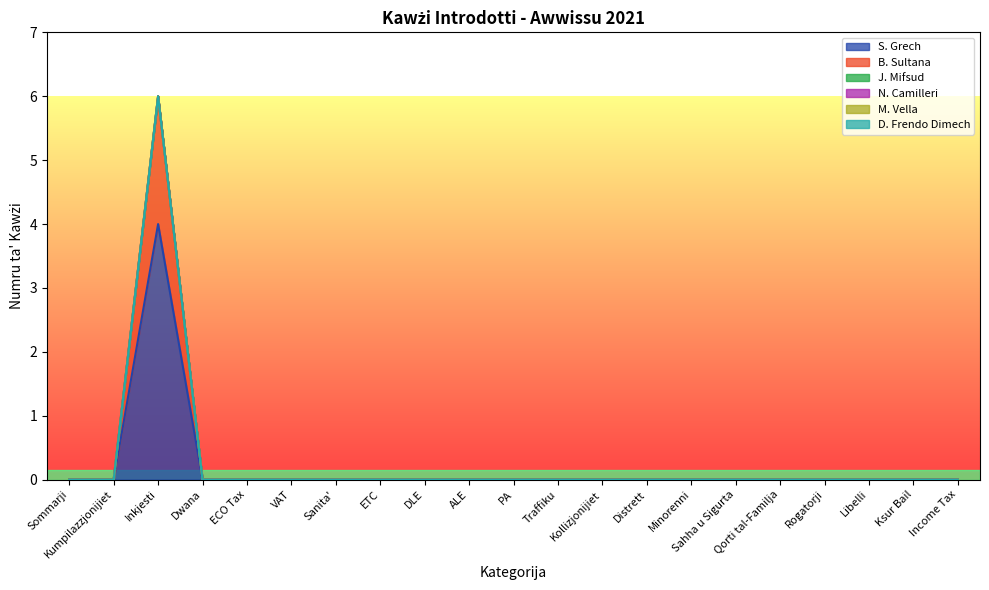

What is the label of the 3rd point from the right?

Libelli